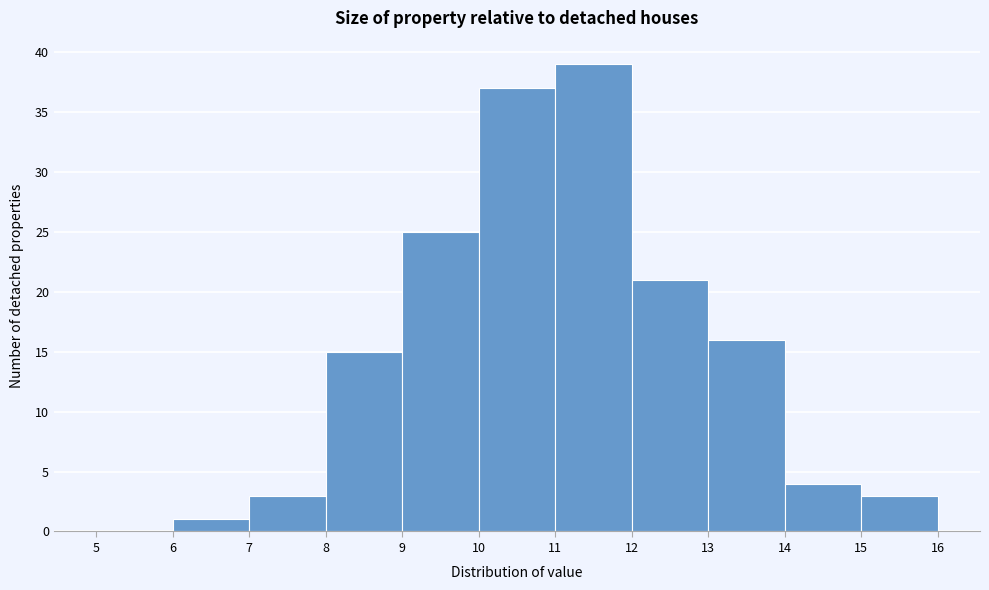

Reading left to right, list every bar in this chart as the range it spans on the x-axis followed by its height. The values are not printed on the chart, so give them approximately, as read against the axis.

5 to 6: 0
6 to 7: 1
7 to 8: 3
8 to 9: 15
9 to 10: 25
10 to 11: 37
11 to 12: 39
12 to 13: 21
13 to 14: 16
14 to 15: 4
15 to 16: 3